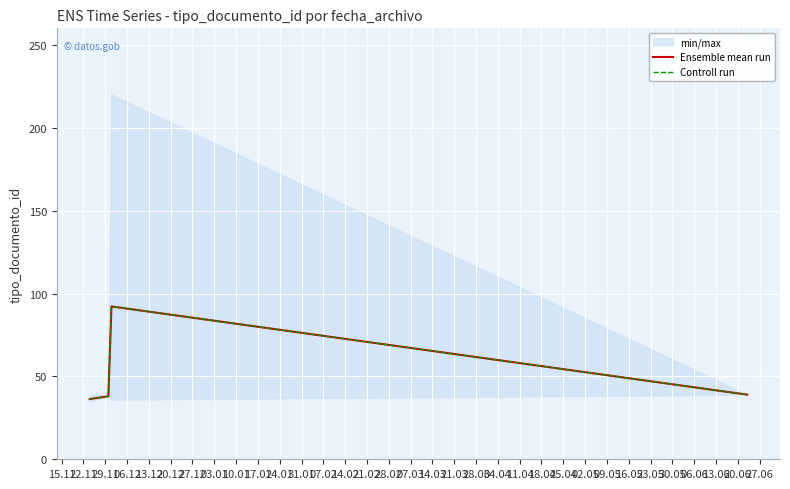

What is the average value of the Ensemble mean run series?

51.4